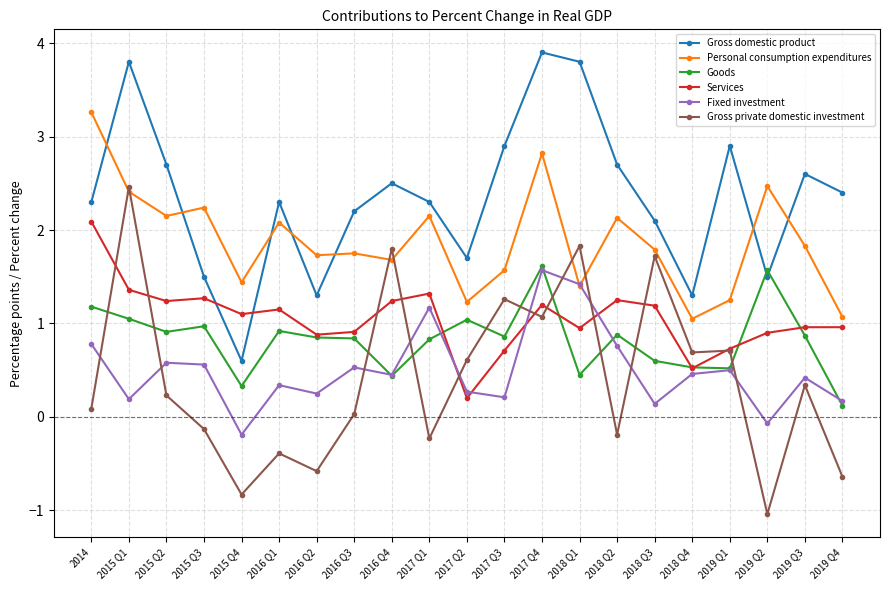

How many distinct data groups are displayed?

6